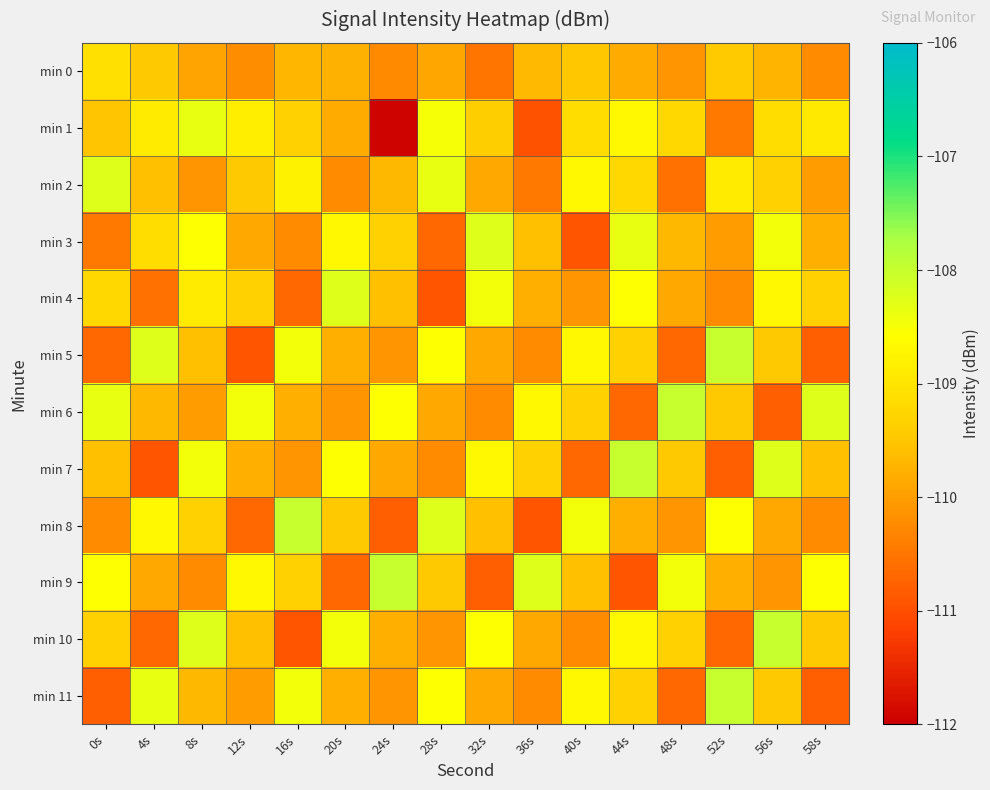

Reading left to right, list all the values displayed in this chart.

min 0: 0s=-109.1	4s=-109.5	8s=-109.9	12s=-110.2	16s=-109.7	20s=-109.8	24s=-110.2	28s=-109.9	32s=-110.5	36s=-109.7	40s=-109.5	44s=-109.8	48s=-110.1	52s=-109.4	56s=-109.7	58s=-110.2
min 1: 0s=-109.5	4s=-108.9	8s=-108.4	12s=-108.8	16s=-109.3	20s=-109.8	24s=-111.9	28s=-108.5	32s=-109.4	36s=-111.0	40s=-109.1	44s=-108.7	48s=-109.2	52s=-110.5	56s=-109.1	58s=-108.9
min 2: 0s=-108.2	4s=-109.6	8s=-110.1	12s=-109.5	16s=-108.8	20s=-110.2	24s=-109.7	28s=-108.3	32s=-109.9	36s=-110.5	40s=-108.7	44s=-109.2	48s=-110.6	52s=-108.9	56s=-109.3	58s=-110.0
min 3: 0s=-110.5	4s=-109.1	8s=-108.6	12s=-109.9	16s=-110.2	20s=-108.7	24s=-109.3	28s=-110.7	32s=-108.2	36s=-109.6	40s=-110.9	44s=-108.3	48s=-109.7	52s=-110.0	56s=-108.5	58s=-109.8
min 4: 0s=-109.2	4s=-110.6	8s=-108.9	12s=-109.3	16s=-110.7	20s=-108.2	24s=-109.6	28s=-110.9	32s=-108.5	36s=-109.8	40s=-110.1	44s=-108.6	48s=-109.9	52s=-110.2	56s=-108.7	58s=-109.3
min 5: 0s=-110.7	4s=-108.2	8s=-109.6	12s=-110.9	16s=-108.5	20s=-109.8	24s=-110.1	28s=-108.6	32s=-109.9	36s=-110.2	40s=-108.7	44s=-109.3	48s=-110.7	52s=-108.0	56s=-109.5	58s=-110.8
min 6: 0s=-108.3	4s=-109.7	8s=-110.0	12s=-108.5	16s=-109.8	20s=-110.1	24s=-108.6	28s=-109.9	32s=-110.2	36s=-108.7	40s=-109.3	44s=-110.7	48s=-108.0	52s=-109.5	56s=-110.8	58s=-108.2
min 7: 0s=-109.6	4s=-110.9	8s=-108.5	12s=-109.8	16s=-110.1	20s=-108.6	24s=-109.9	28s=-110.2	32s=-108.7	36s=-109.3	40s=-110.7	44s=-108.0	48s=-109.5	52s=-110.8	56s=-108.2	58s=-109.6
min 8: 0s=-110.2	4s=-108.7	8s=-109.3	12s=-110.7	16s=-108.0	20s=-109.5	24s=-110.8	28s=-108.2	32s=-109.6	36s=-110.9	40s=-108.5	44s=-109.8	48s=-110.1	52s=-108.6	56s=-109.9	58s=-110.2
min 9: 0s=-108.6	4s=-109.9	8s=-110.2	12s=-108.7	16s=-109.3	20s=-110.7	24s=-108.0	28s=-109.5	32s=-110.8	36s=-108.2	40s=-109.6	44s=-110.9	48s=-108.5	52s=-109.8	56s=-110.1	58s=-108.6
min 10: 0s=-109.3	4s=-110.7	8s=-108.2	12s=-109.6	16s=-110.9	20s=-108.5	24s=-109.8	28s=-110.1	32s=-108.6	36s=-109.9	40s=-110.2	44s=-108.7	48s=-109.3	52s=-110.7	56s=-108.0	58s=-109.5
min 11: 0s=-110.8	4s=-108.3	8s=-109.7	12s=-110.0	16s=-108.5	20s=-109.8	24s=-110.1	28s=-108.6	32s=-109.9	36s=-110.2	40s=-108.7	44s=-109.3	48s=-110.7	52s=-108.0	56s=-109.5	58s=-110.8